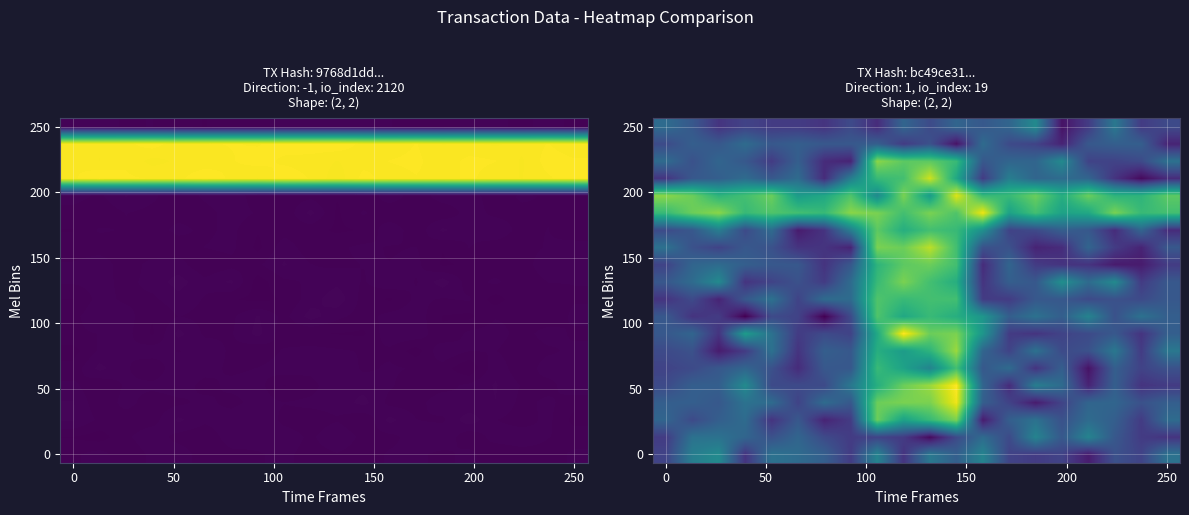

At which category is the sum across all series the highest?

11